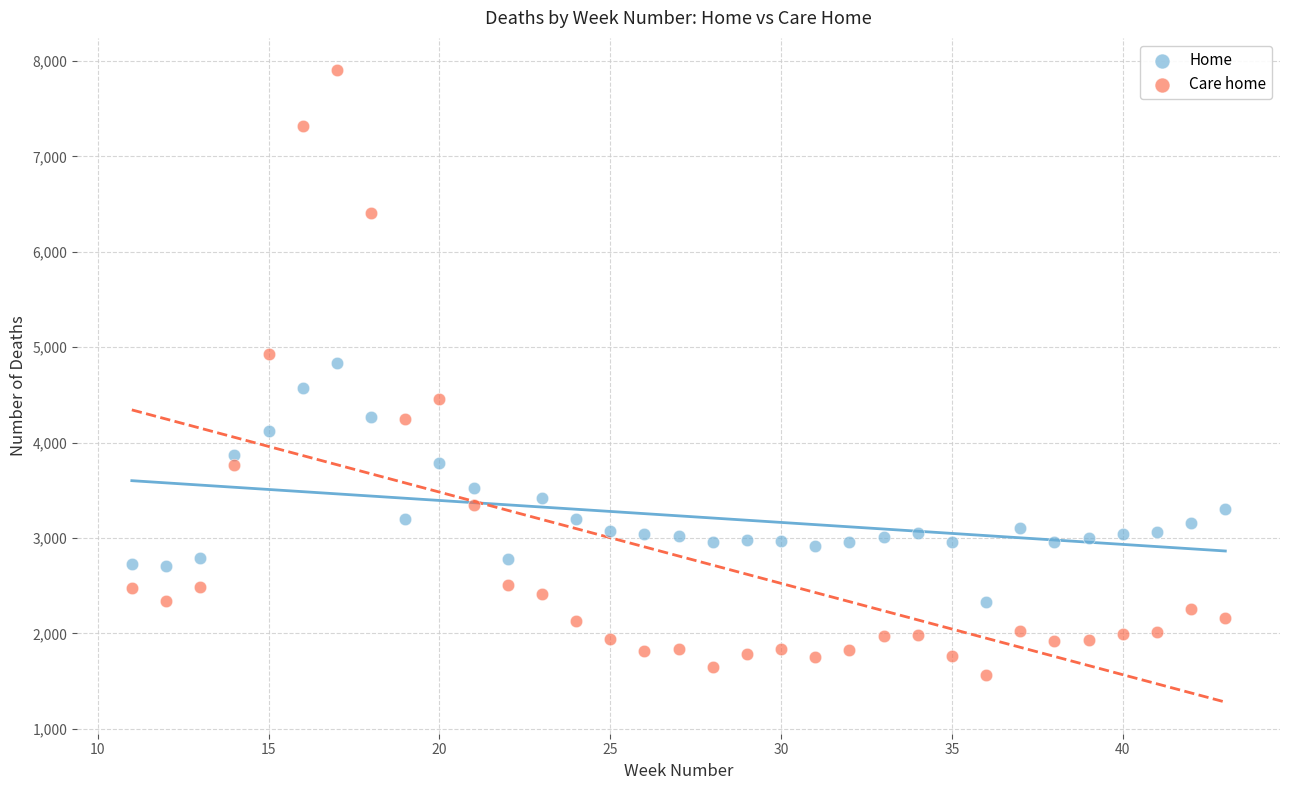

Which series contains the highest Y value?

Care home